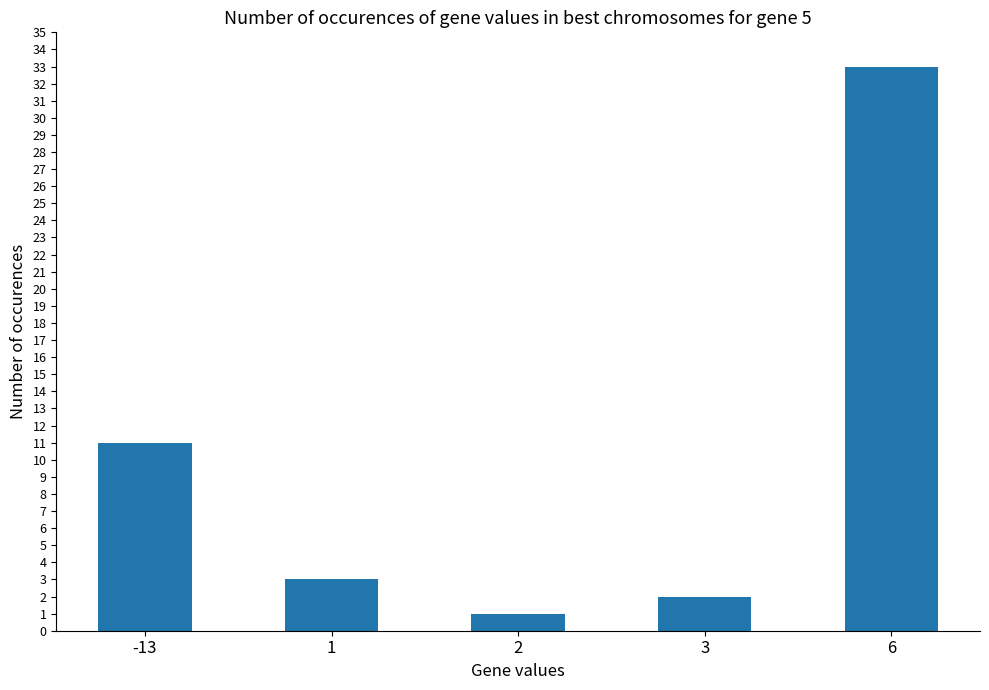

Where does the data first go above 3?

-13